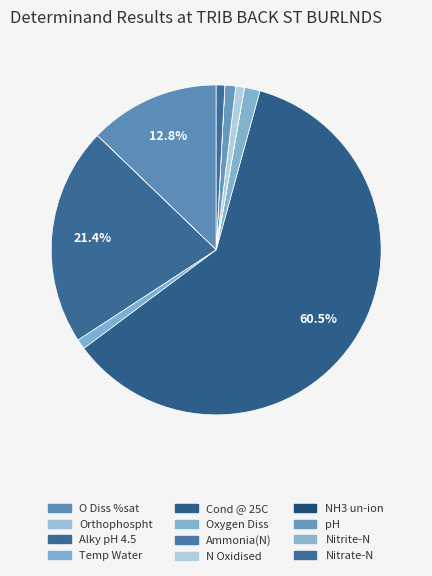

What percentage is NOT represented by Orthophospht?

100.0%